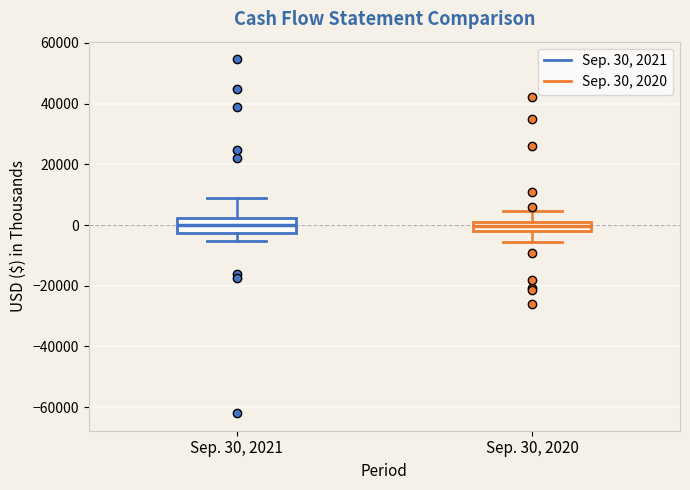

Where does the median line of the box for Sep. 30, 2020 sit on the y-axis? The values are not printed on the chart, so give them approximately, as read against the axis.

0